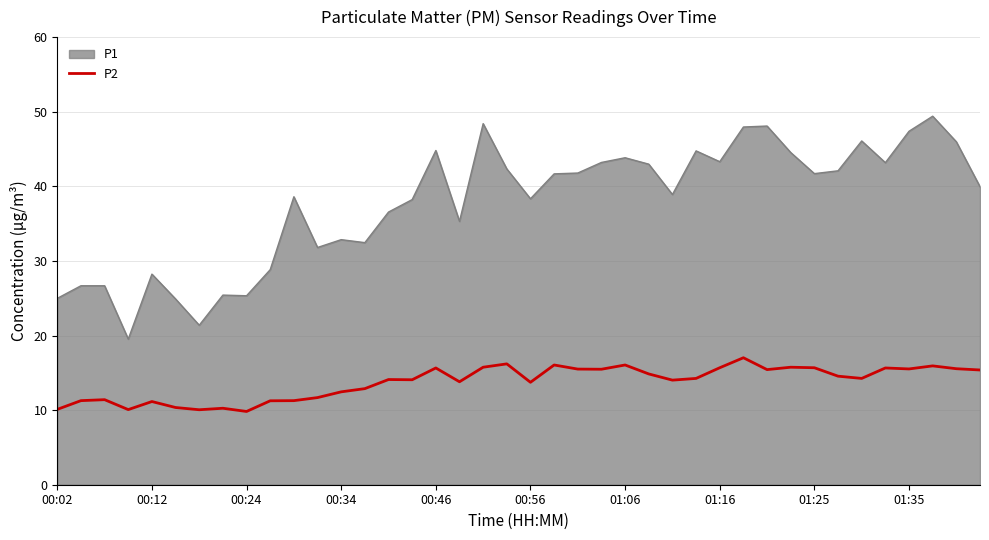

Which series has the widest spread of values?

P1